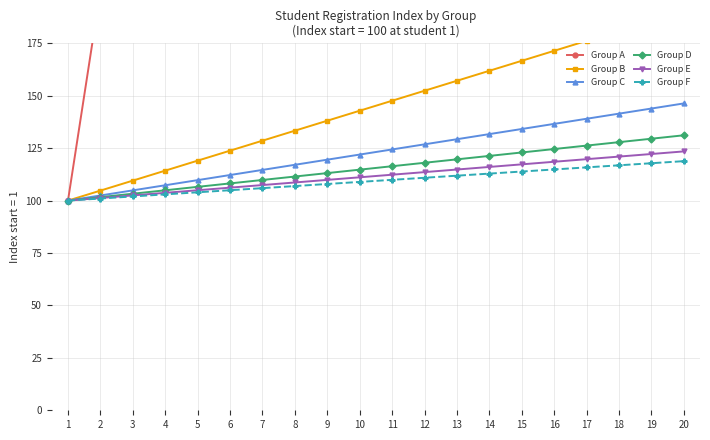

True or false: Group F and Group D intersect in this chart.

False